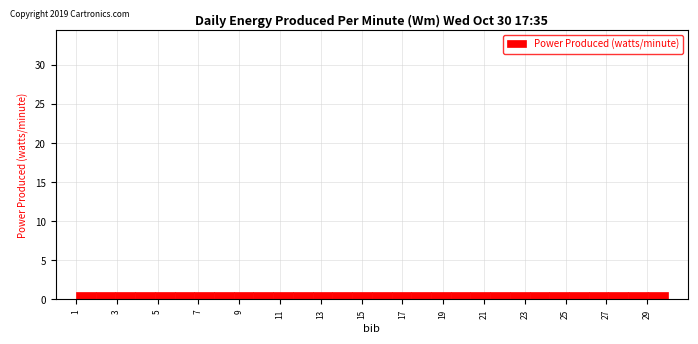

Reading left to right, transcribe this chart: for each bar, give the range it covers on the x-axis and its height. Neither the bar edges nor the heights are printed on the chart, so give them approximately, as read against the axes.

1.0 to 2.0: 1
2.0 to 3.0: 1
3.0 to 4.0: 1
4.0 to 4.8: 1
4.8 to 5.8: 1
5.8 to 6.8: 1
6.8 to 7.8: 1
7.8 to 8.8: 1
8.8 to 9.8: 1
9.8 to 10.6: 1
10.6 to 11.6: 1
11.6 to 12.6: 1
12.6 to 13.6: 1
13.6 to 14.6: 1
14.6 to 15.6: 1
15.6 to 16.4: 1
16.4 to 17.4: 1
17.4 to 18.4: 1
18.4 to 19.4: 1
19.4 to 20.4: 1
20.4 to 21.4: 1
21.4 to 22.2: 1
22.2 to 23.2: 1
23.2 to 24.2: 1
24.2 to 25.2: 1
25.2 to 26.2: 1
26.2 to 27.2: 1
27.2 to 28.0: 1
28.0 to 29.0: 1
29.0 to 30.0: 1